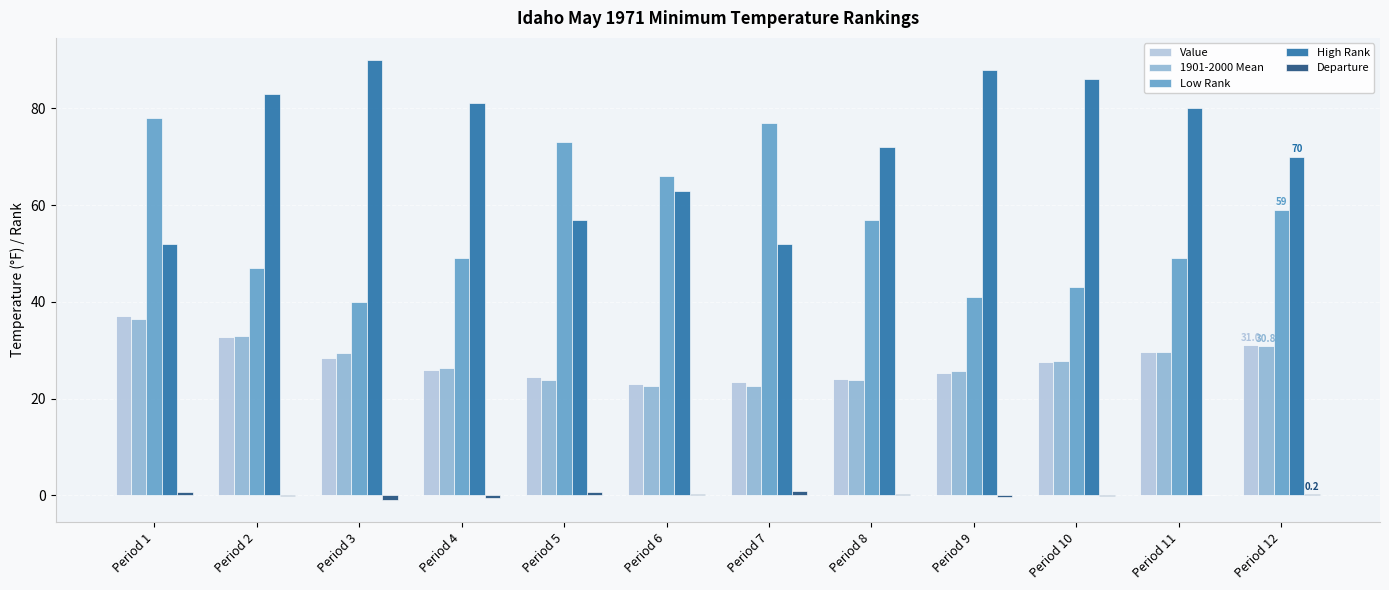

The value of Low Rank at Period 1 is 121.5. True or false?

False